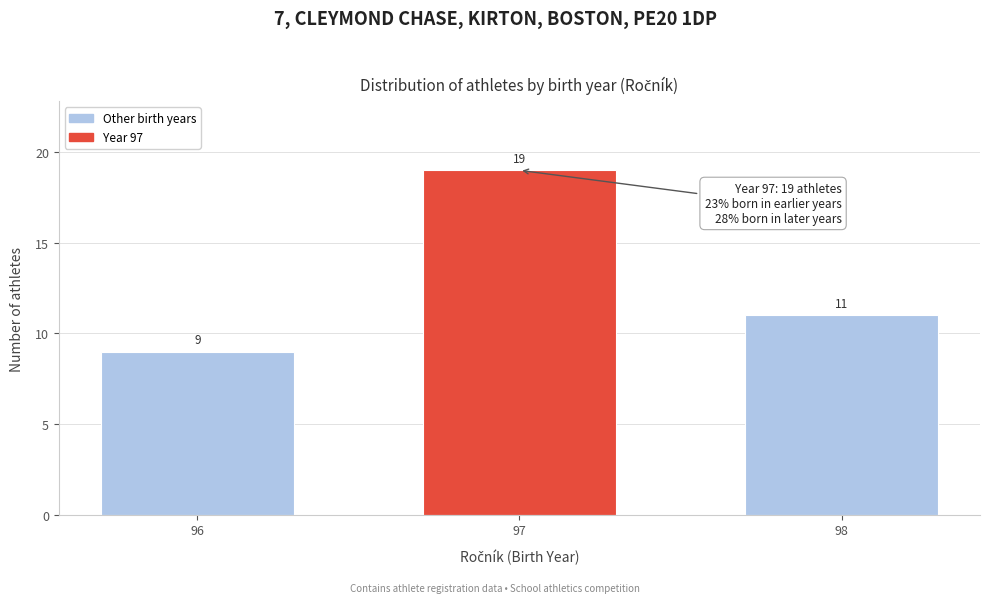

Reading left to right, what are all the values shown in this chart?

9	19	11